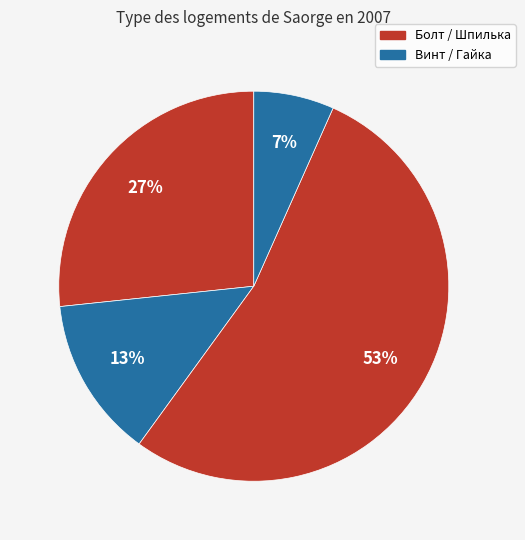

How many segments does this pie chart have?

4